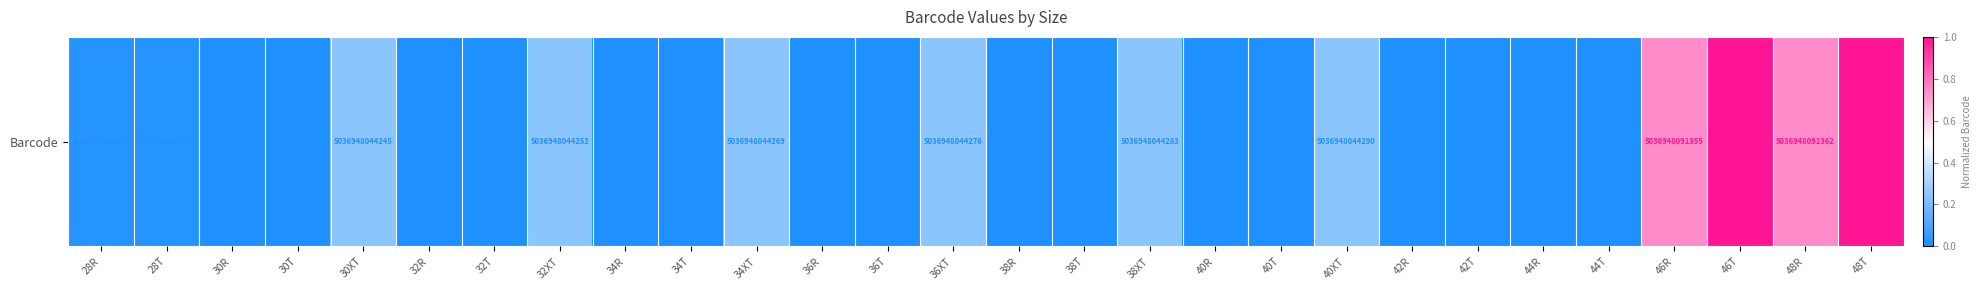

How many distinct data groups are displayed?

1